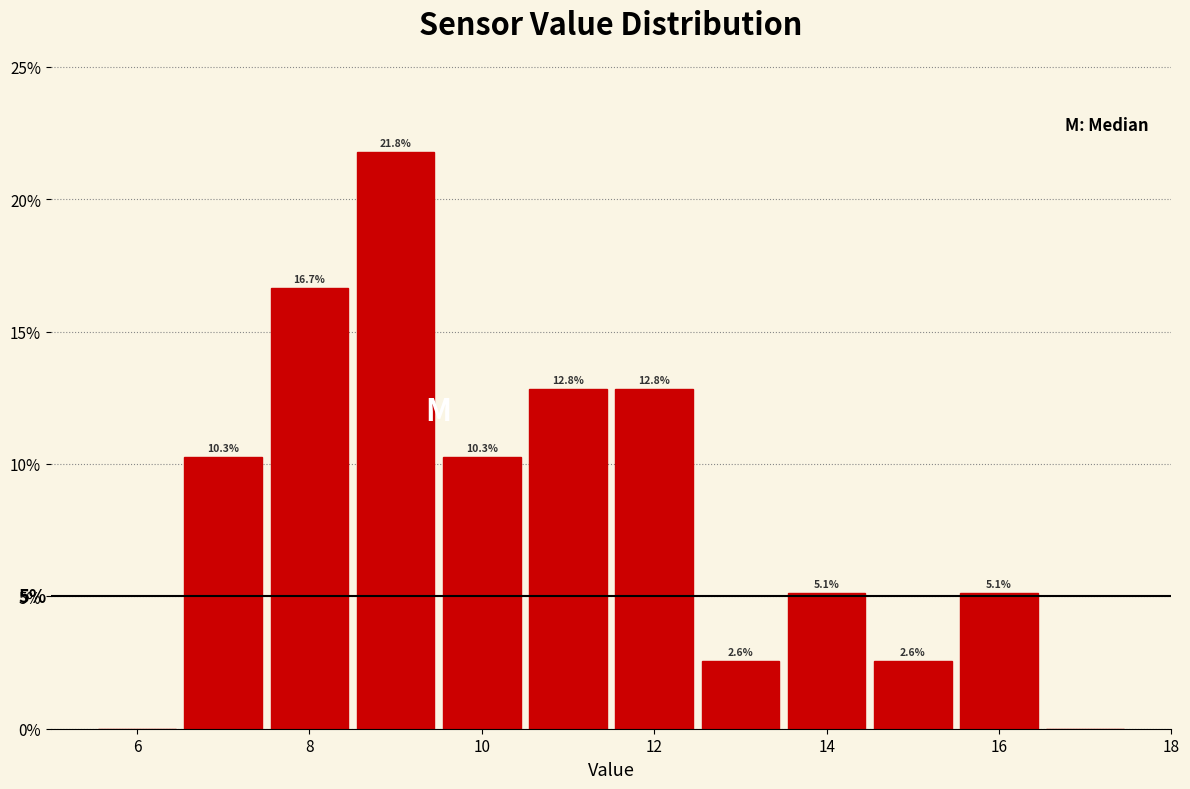

Over which range of the x-axis is the bar tallest?

8.5 to 9.5